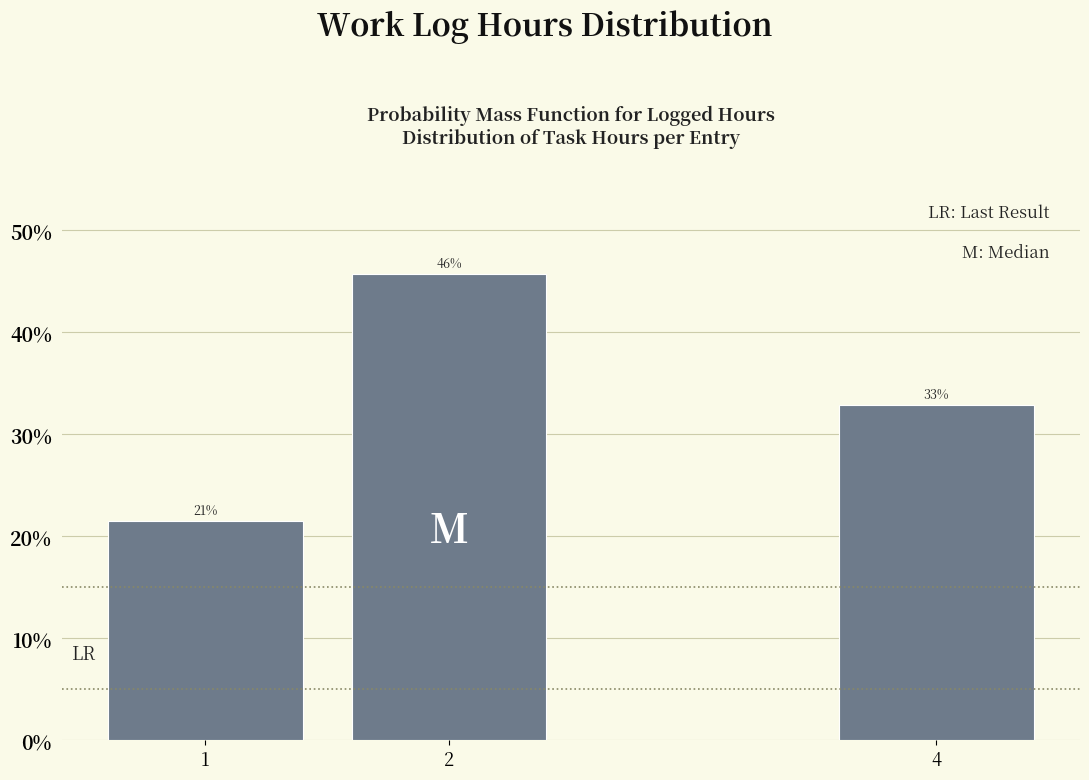

Does the chart contain any negative values?

No